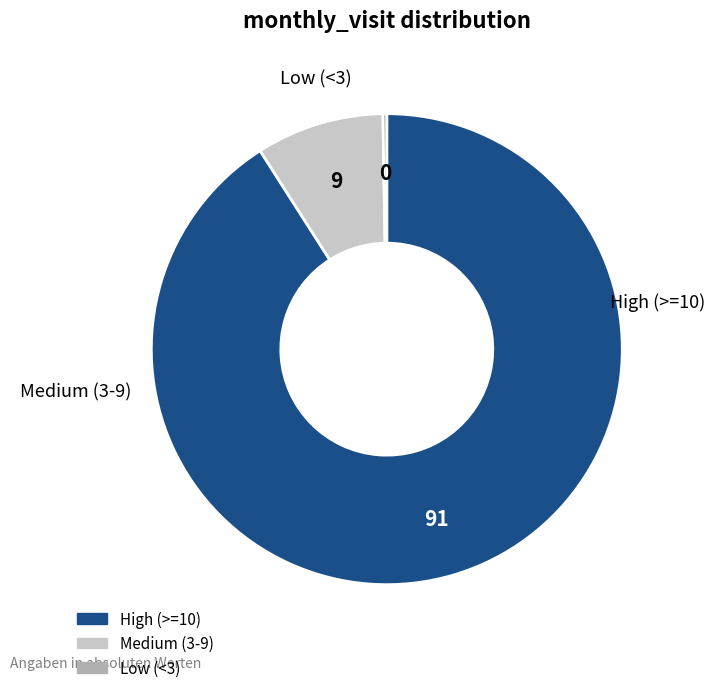

Is there a majority slice in this chart?

Yes